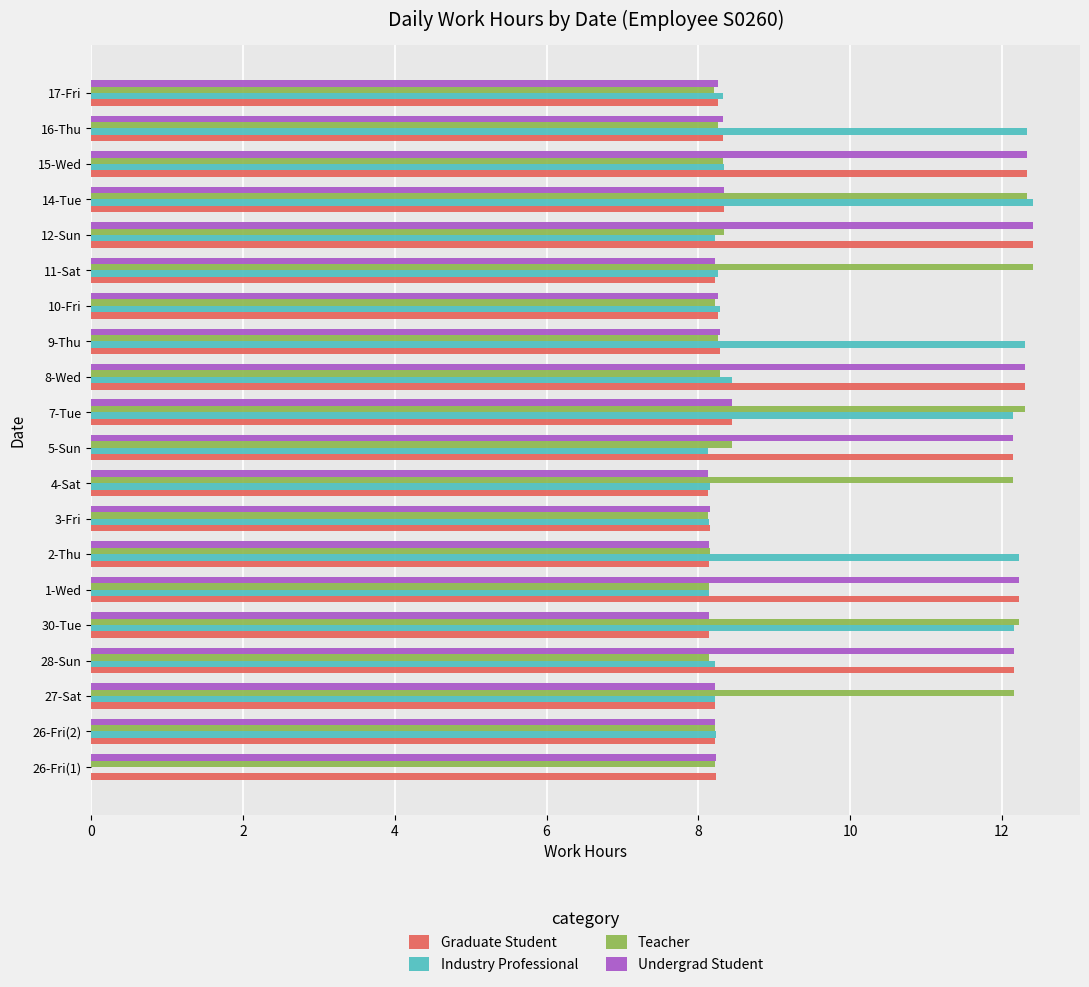

What is the total value across all series at 30-Tue?

40.7